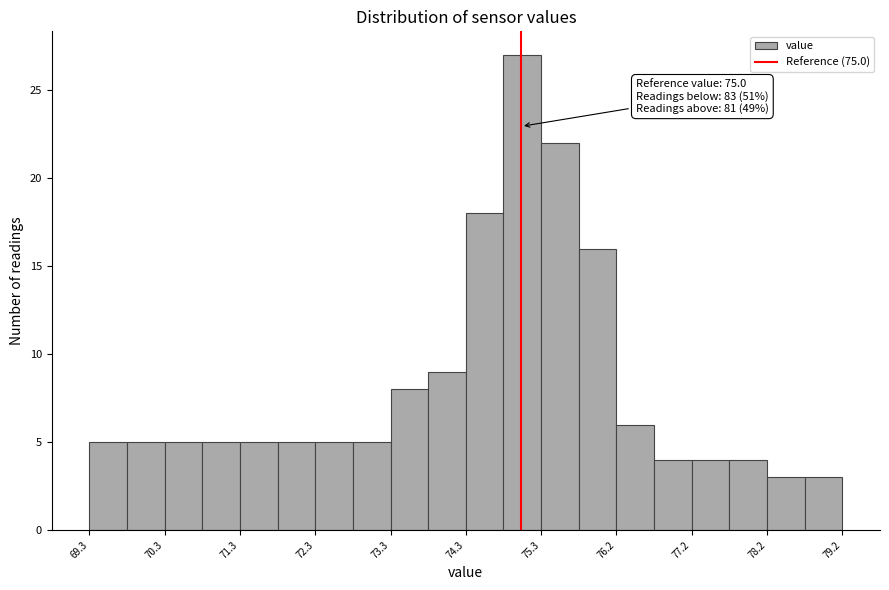

Which range on the x-axis has the tallest bar?

74.8 to 75.3